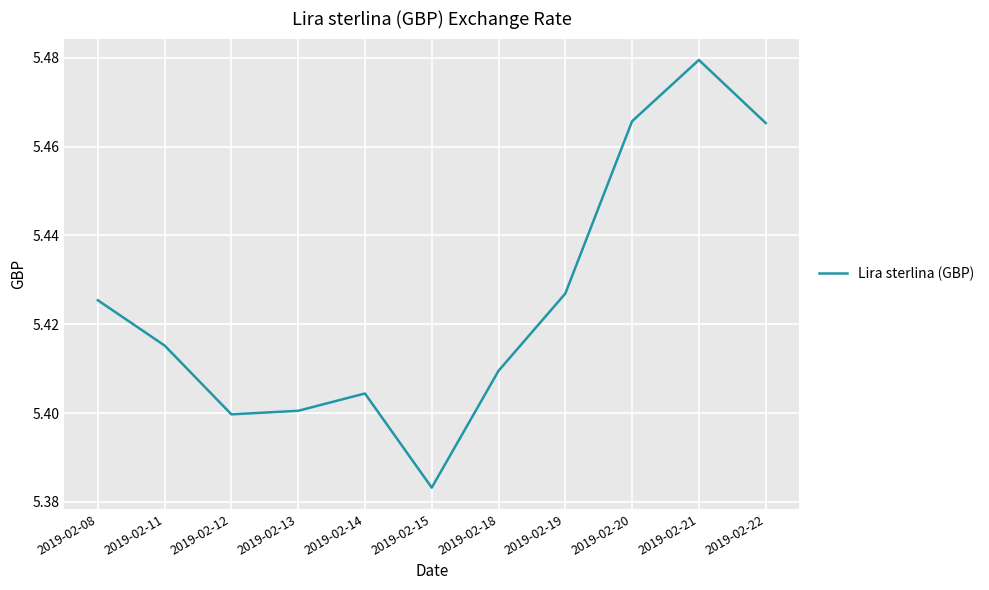

What is the difference between the second highest and minimum values?

0.1